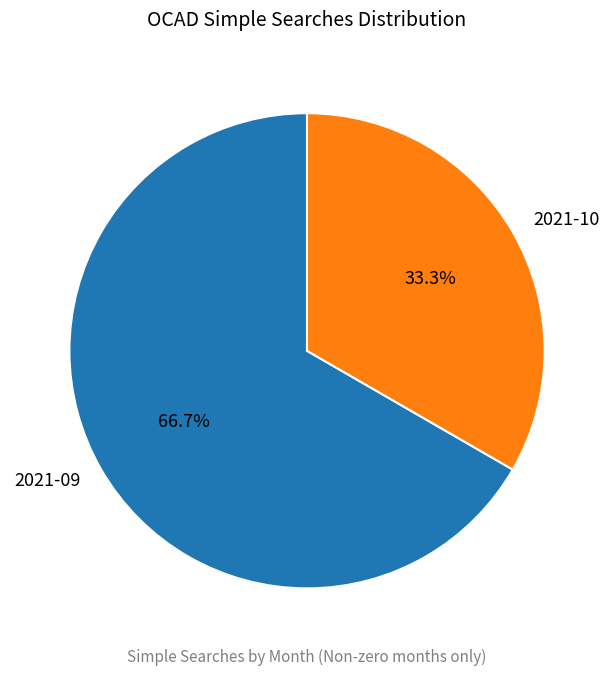

Does 2021-09 represent more than half of the total?

Yes